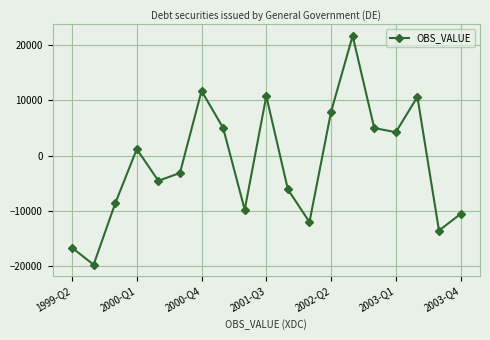

What is the value of the 7th point from the left?

11734